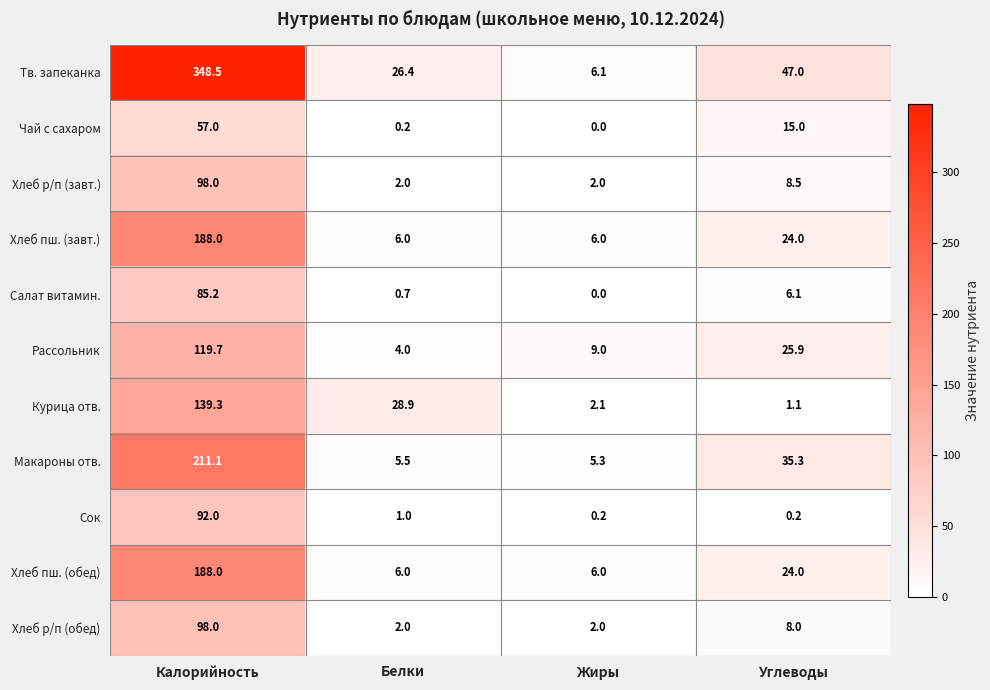

What is the difference between the maximum and minimum values in the Рассольник series?

115.7